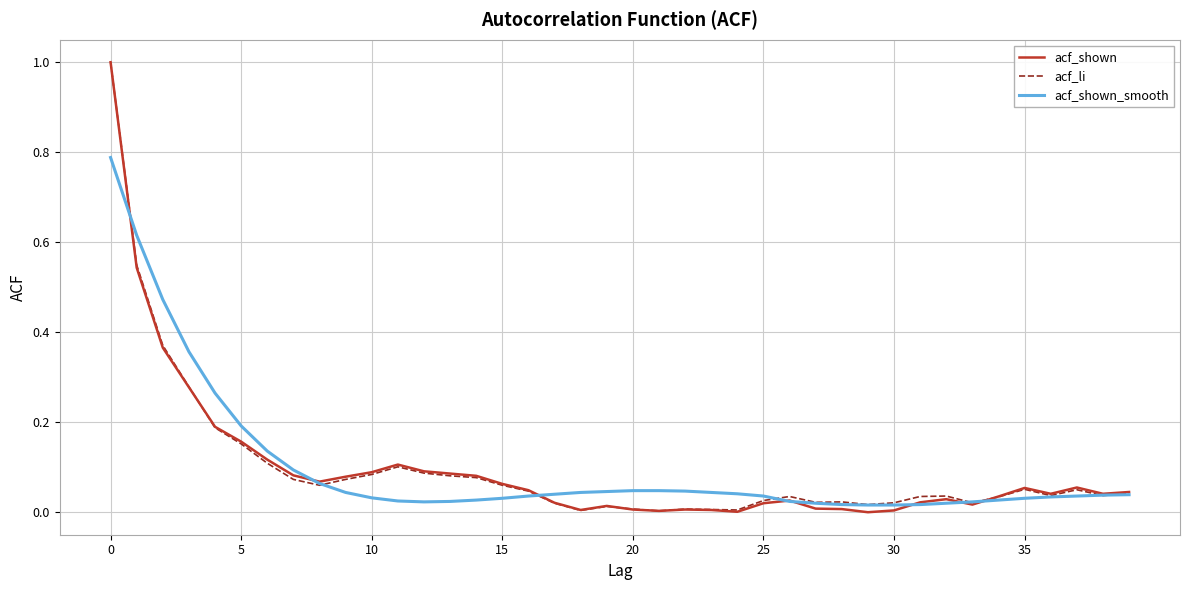

Which series has the widest spread of values?

acf_shown